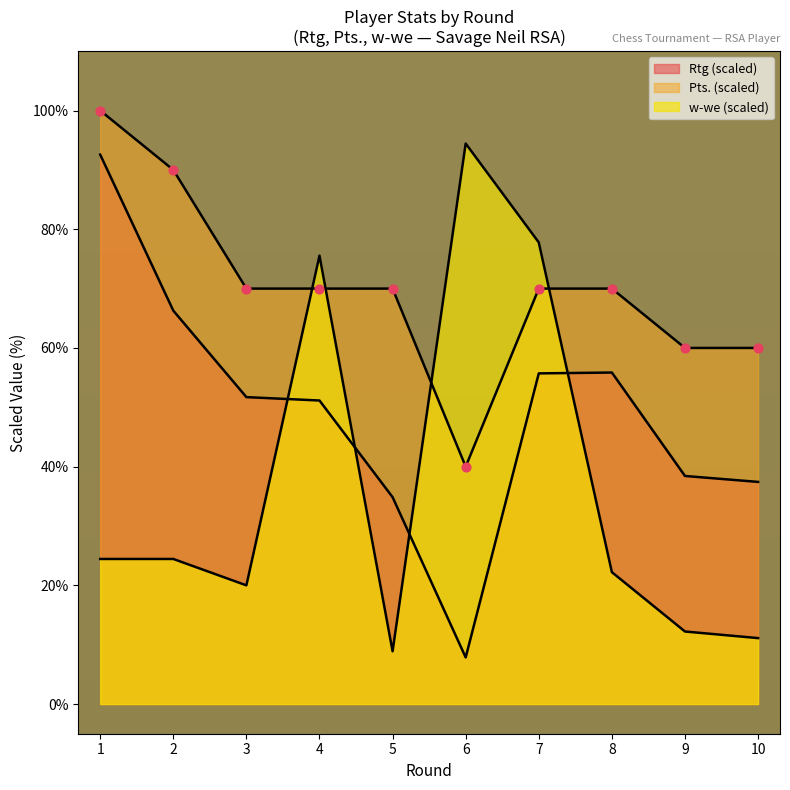

Is the value of w-we at 5 greater than the value of Rtg at 4?

No